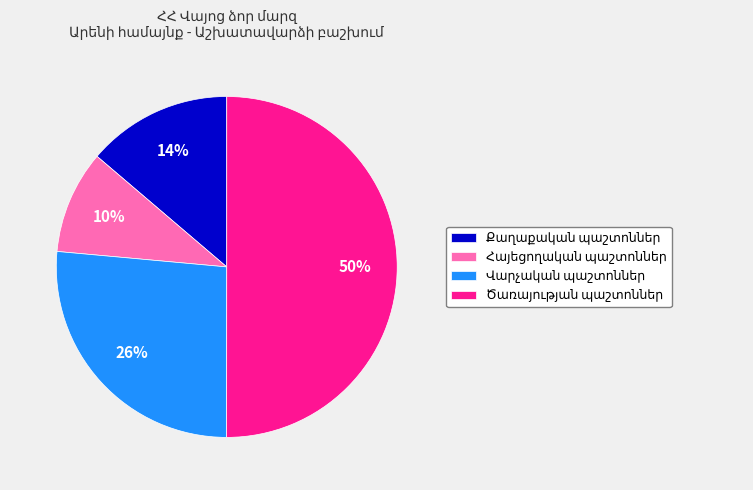

To the nearest percent, what is the average slice percentage?

25%